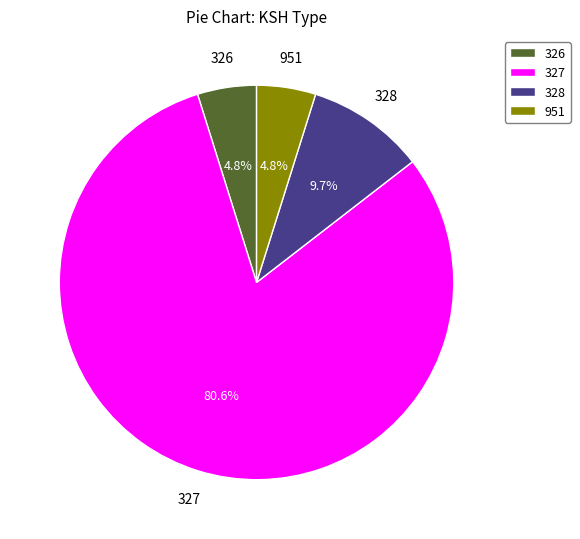

Does 327 represent more than half of the total?

Yes